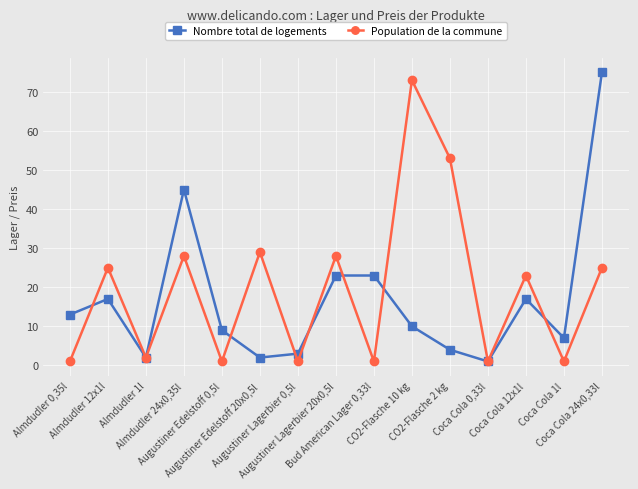

What is the highest value of the Population de la commune series?

73